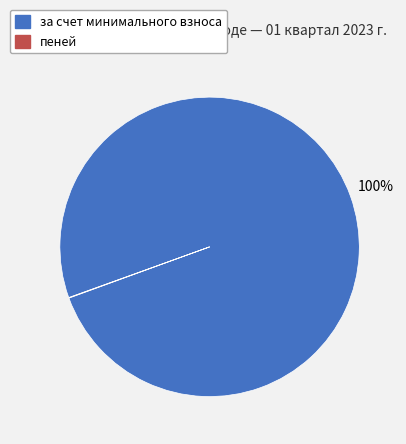

Is there any slice that represents more than half of the pie?

Yes